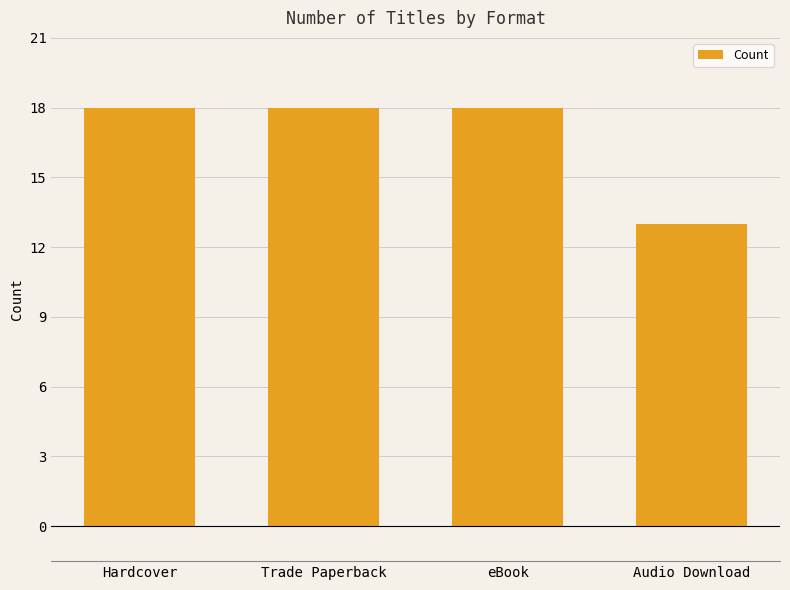

At which category does the chart reach its minimum across all series?

Audio Download